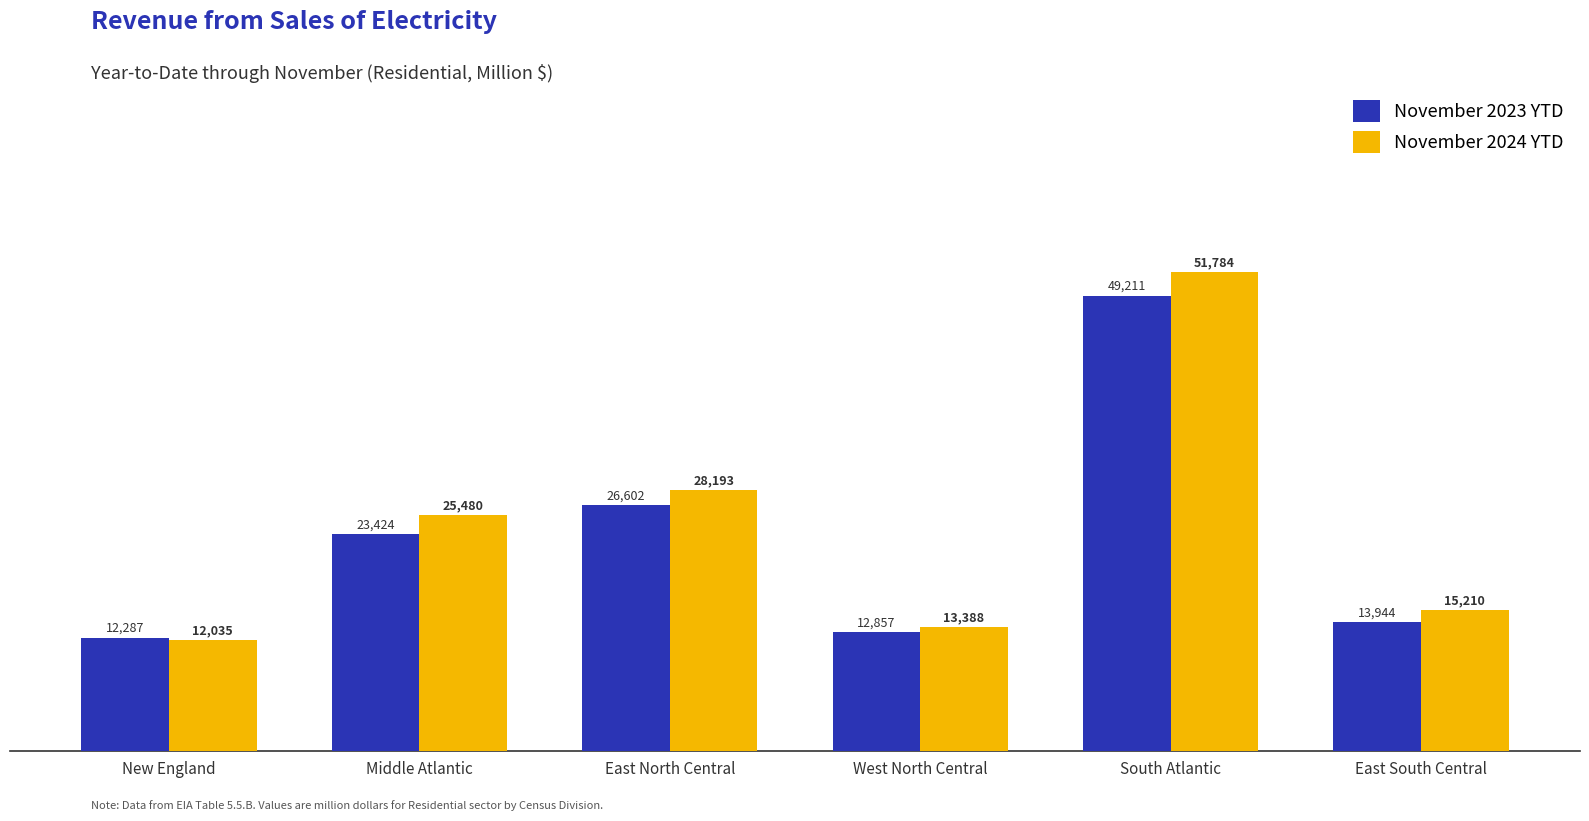

What is the label of the 3rd bar from the left?

East North Central